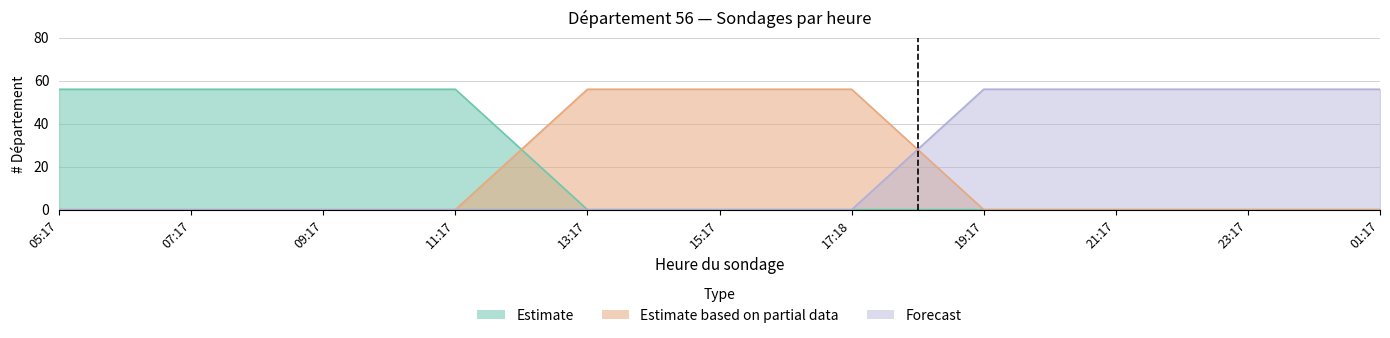

At which label does Estimate reach its peak?

05:17